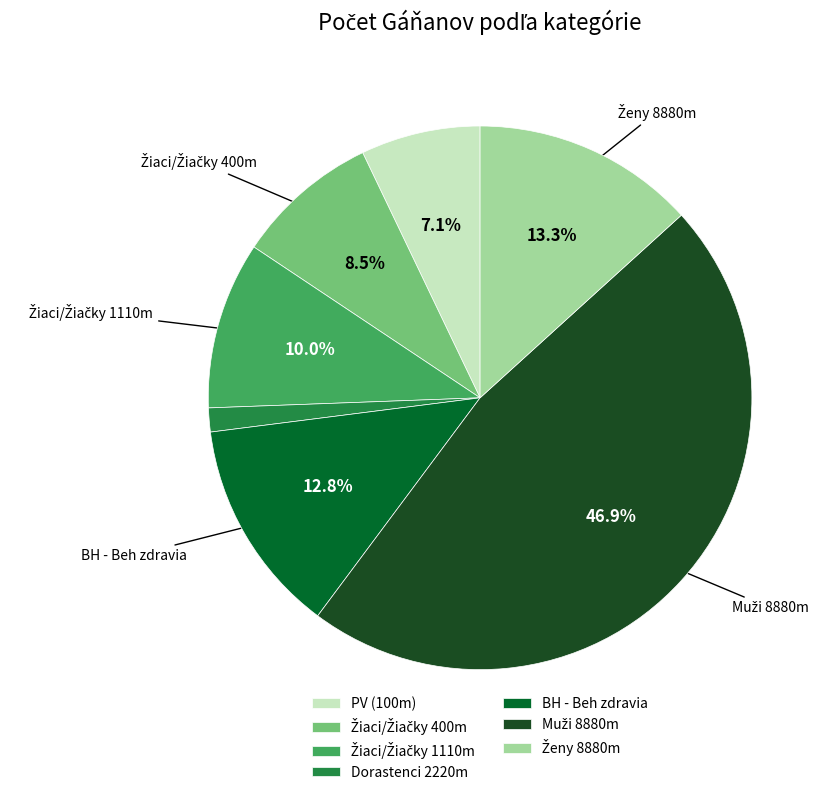

Which category has the smallest portion of the pie?

Dorastenci 2220m